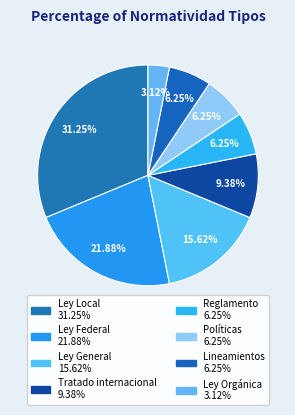

True or false: Ley Orgánica accounts for 3% of the total.

True